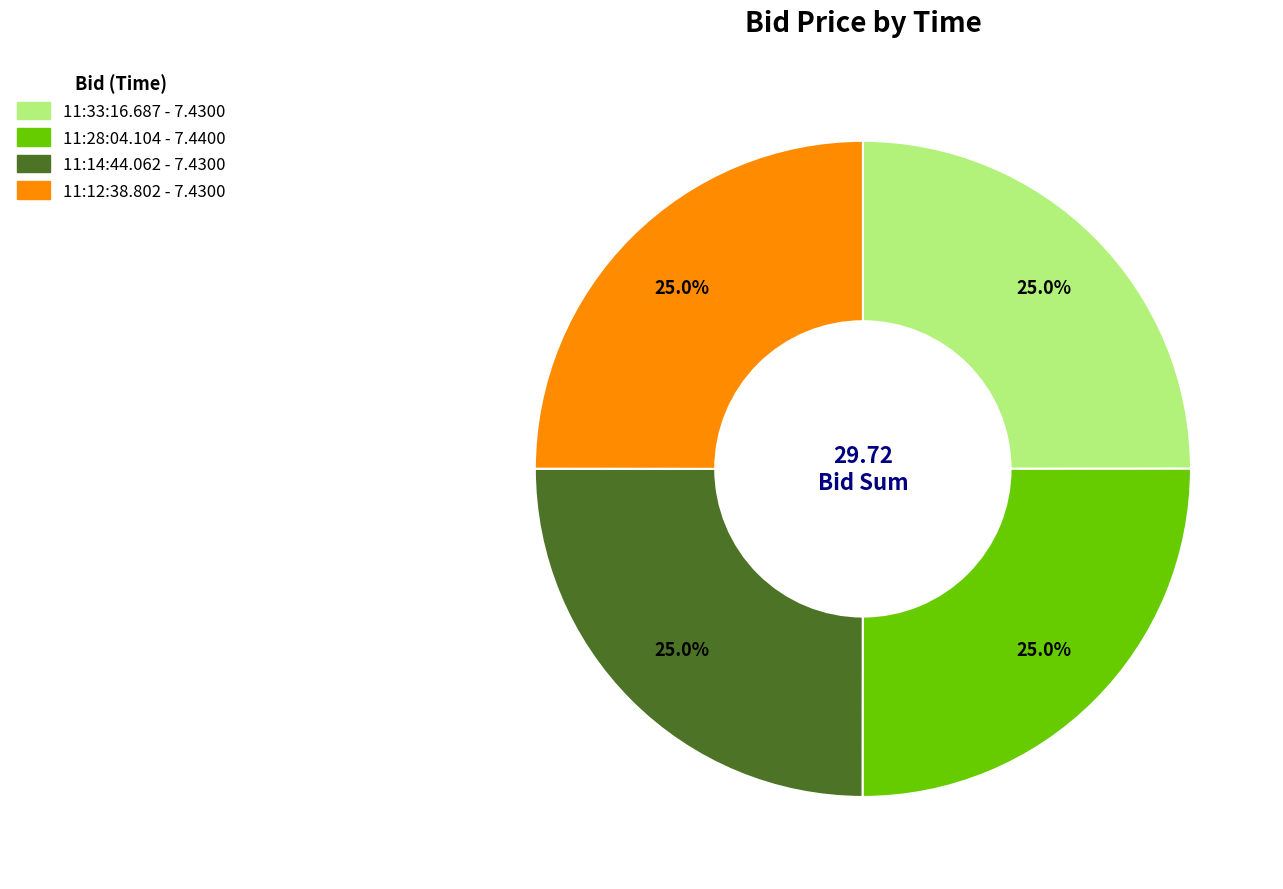

How many segments does this pie chart have?

4